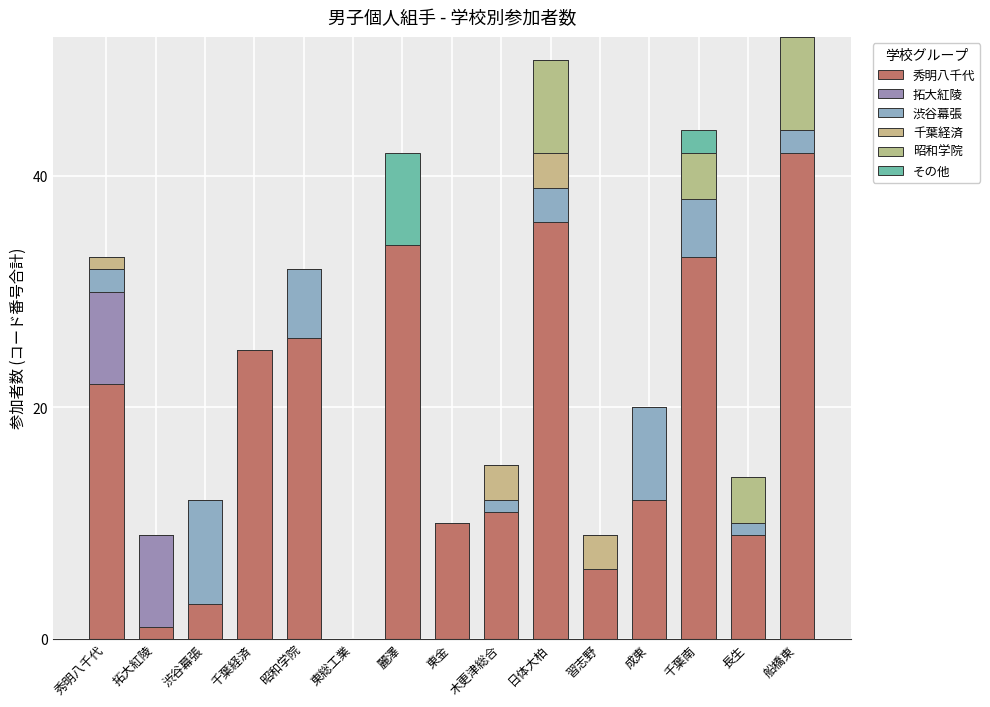

What are all the series names shown in the legend?

秀明八千代, 拓大紅陵, 渋谷幕張, 千葉経済, 昭和学院, その他